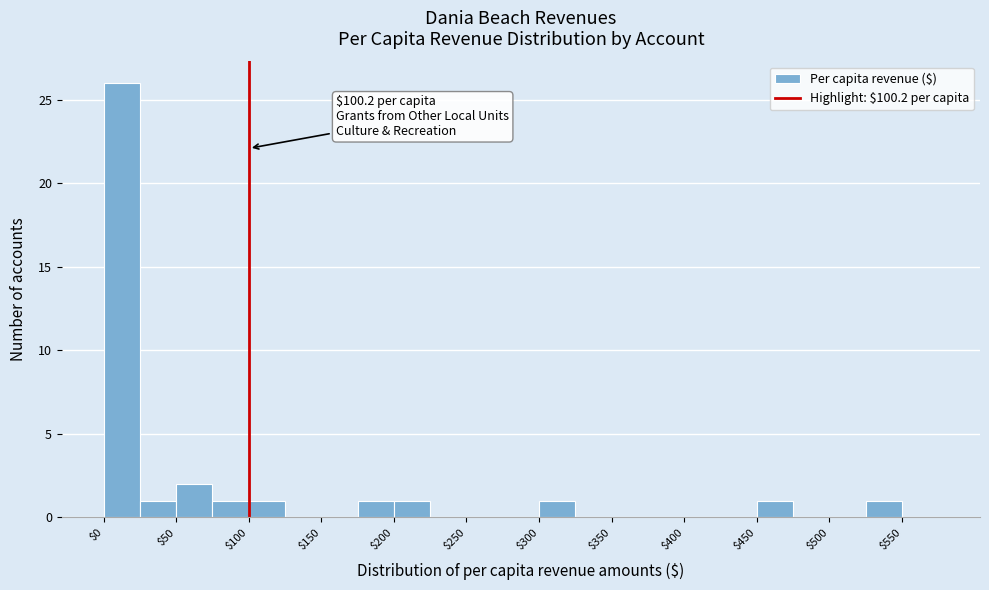

Which range on the x-axis has the tallest bar?

0 to 25